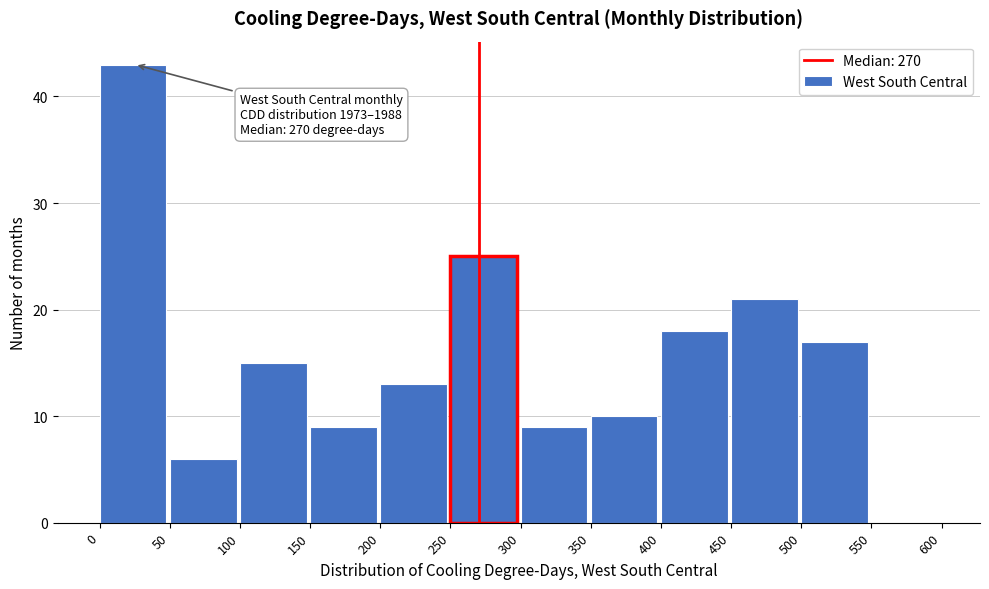

Which range on the x-axis has the tallest bar?

0 to 50